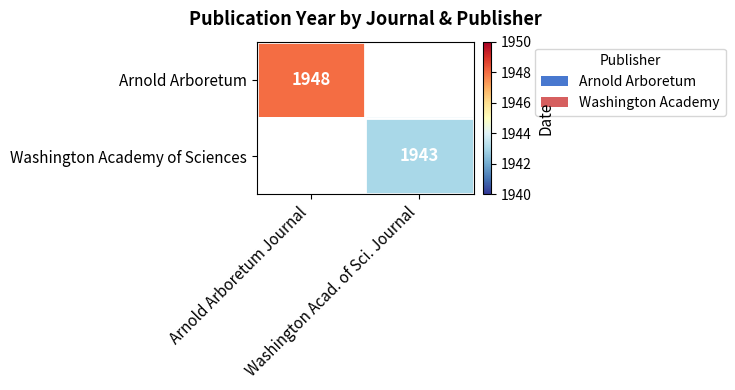

List the labels in order of Washington Academy of Sciences value, largest first.

Arnold Arboretum Journal, Washington Acad. of Sci. Journal